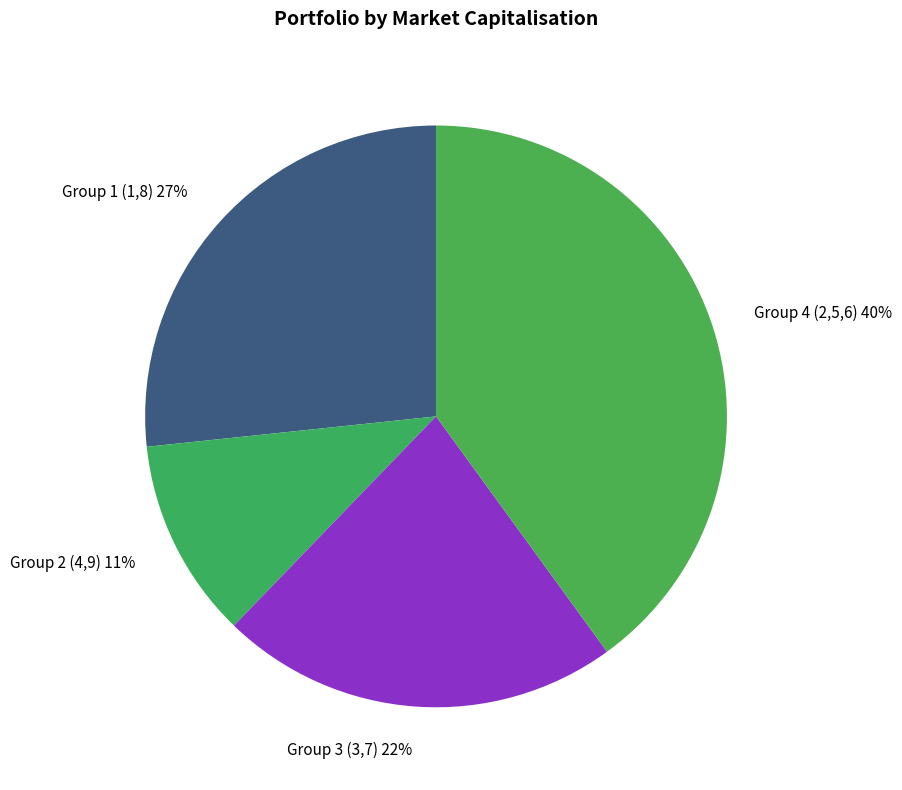

Is there a majority slice in this chart?

No